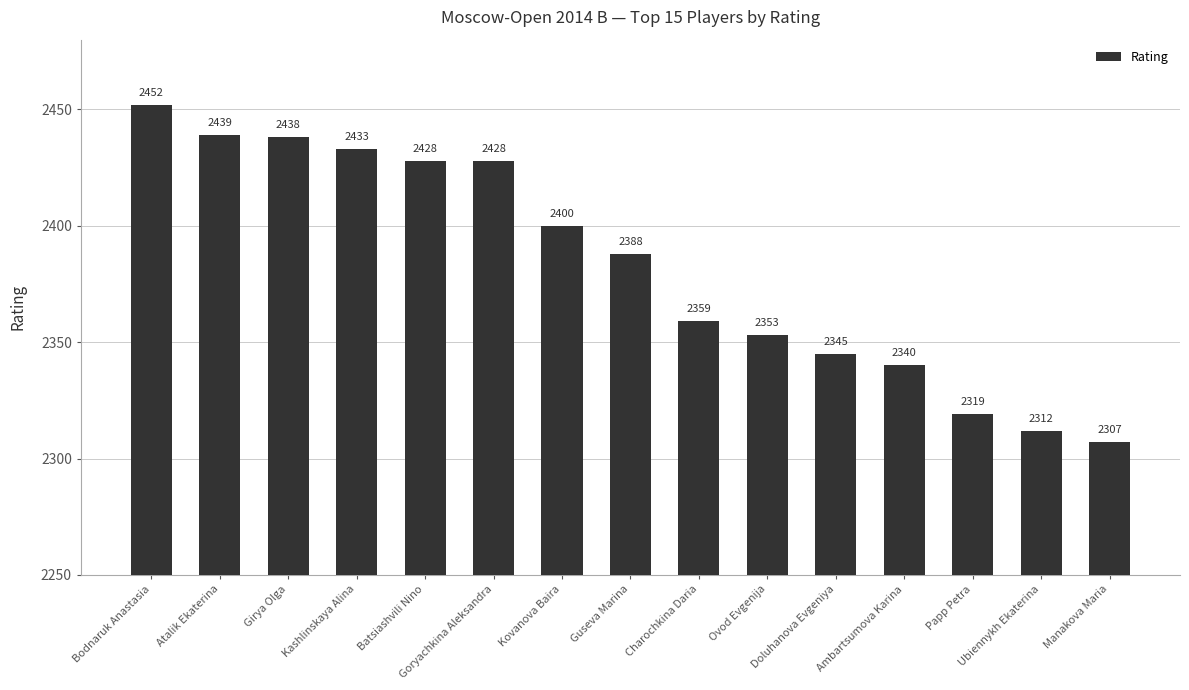

Reading right to left, list all the values displayed in this chart.

Manakova Maria=2307	Ubiennykh Ekaterina=2312	Papp Petra=2319	Ambartsumova Karina=2340	Doluhanova Evgeniya=2345	Ovod Evgenija=2353	Charochkina Daria=2359	Guseva Marina=2388	Kovanova Baira=2400	Goryachkina Aleksandra=2428	Batsiashvili Nino=2428	Kashlinskaya Alina=2433	Girya Olga=2438	Atalik Ekaterina=2439	Bodnaruk Anastasia=2452